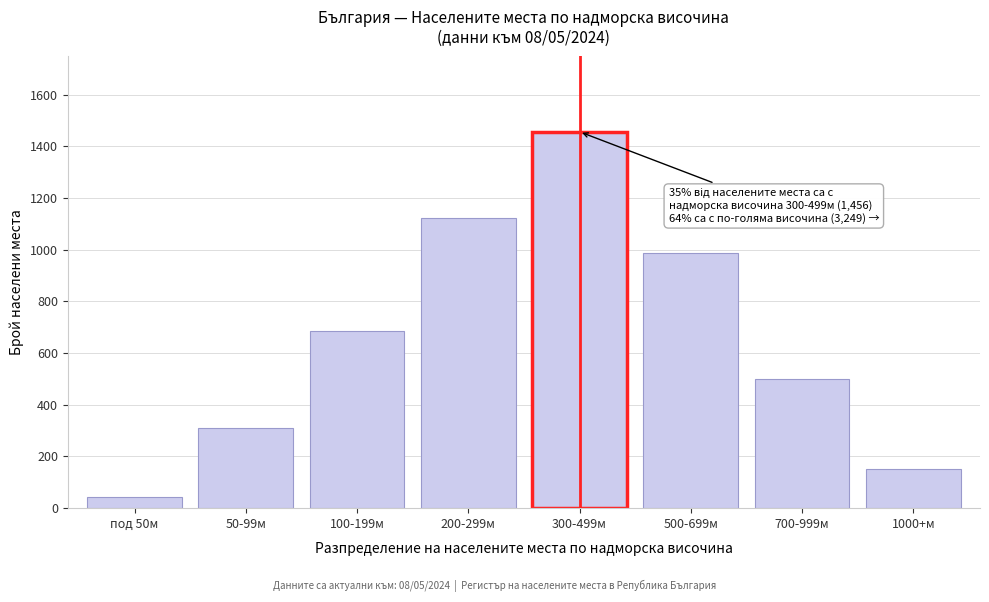

Reading right to left, what are all the values shown in this chart?

150	498	987	1456	1124	687	312	45